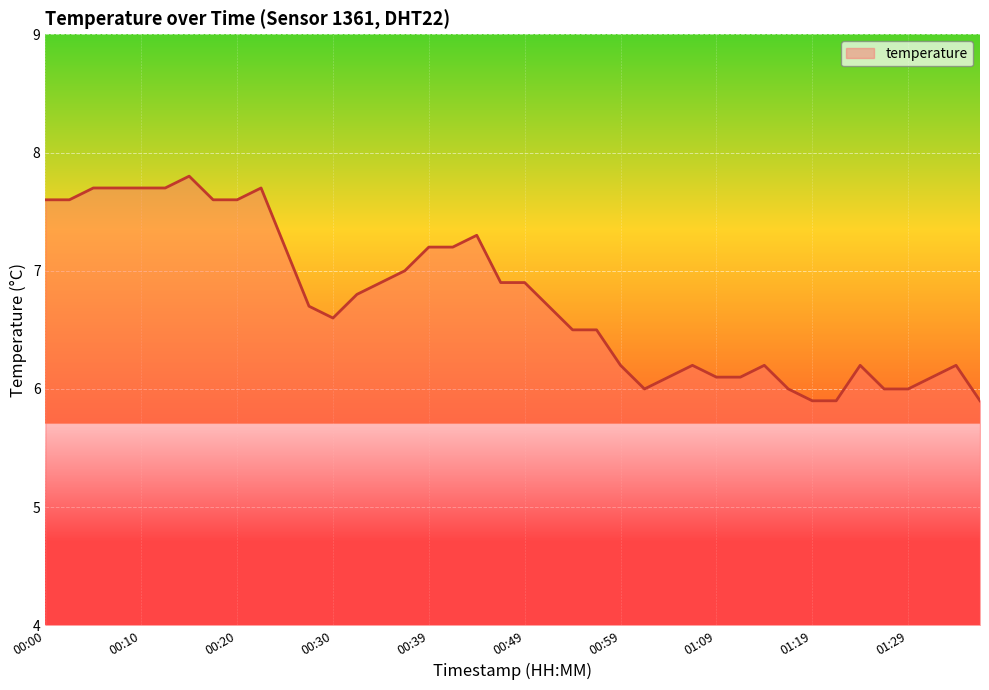

What is the difference between the maximum and minimum values?

1.9